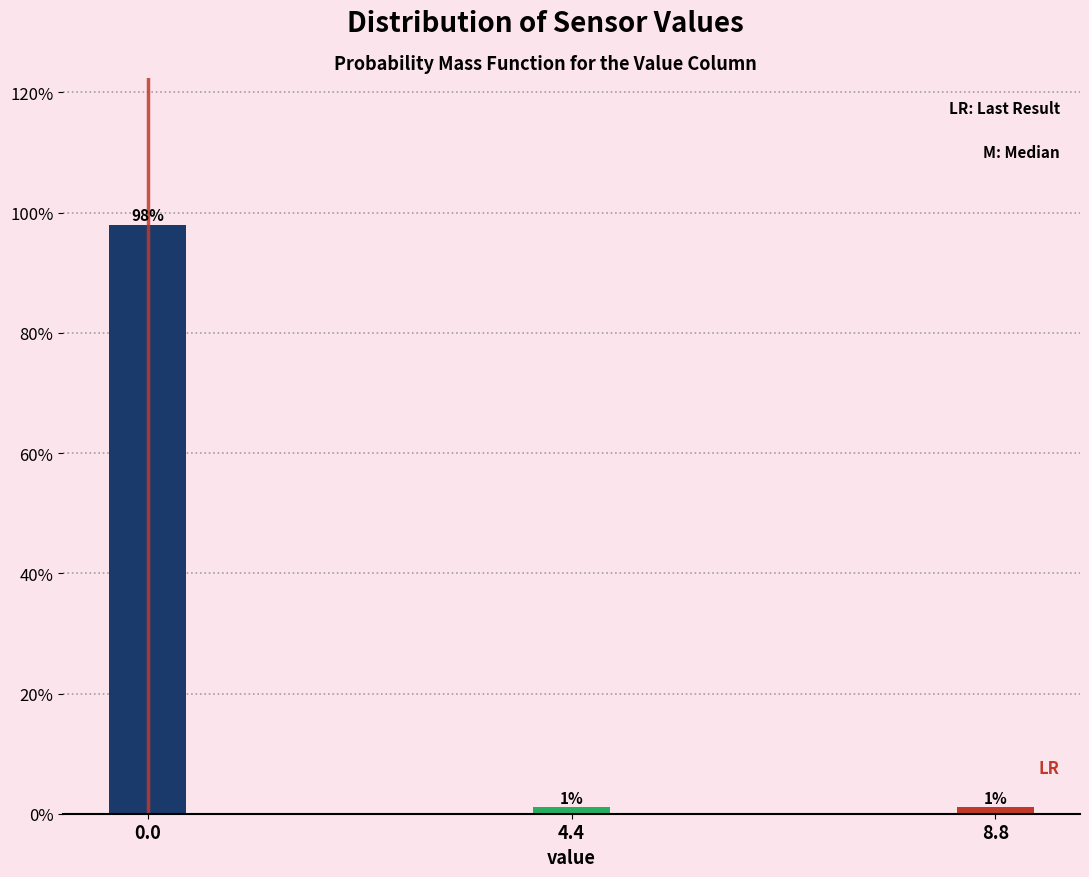

True or false: the data shows 97.9 at 0.0.

True